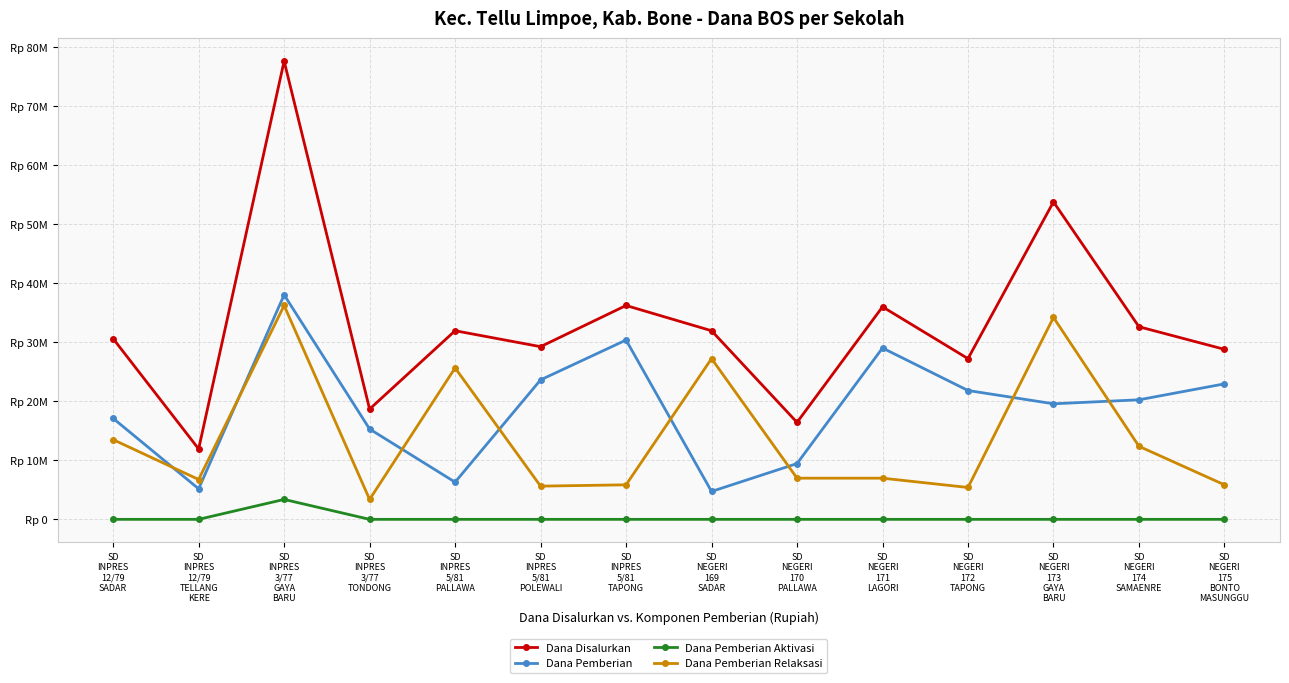

What is the average value of the Dana Pemberian Aktivasi series?

241071